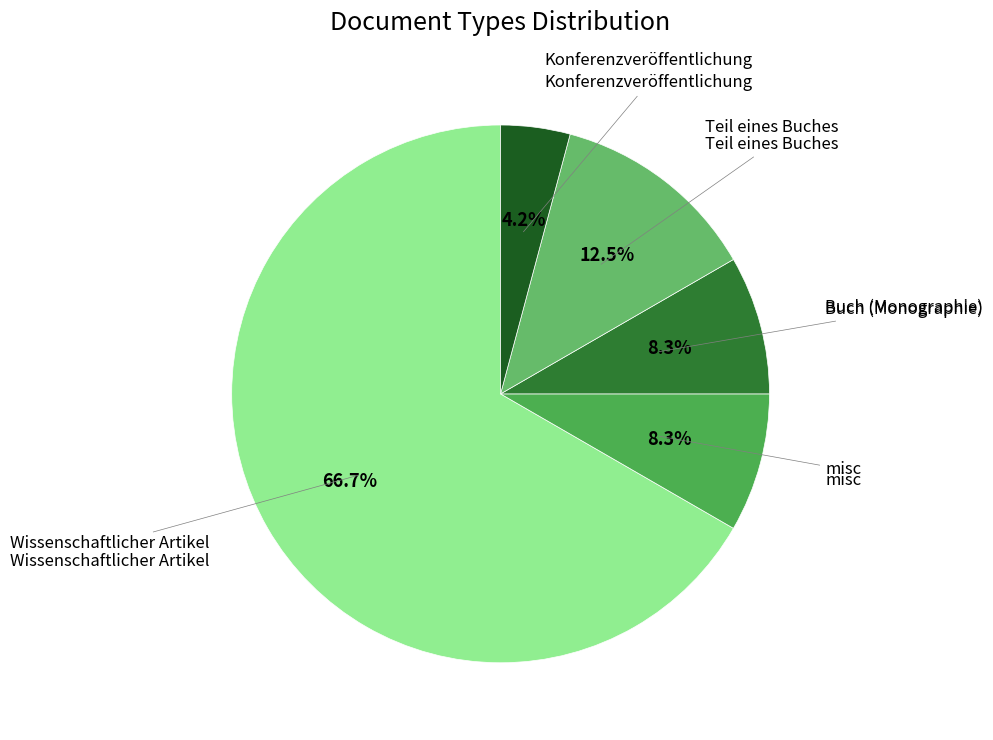

Is there a majority slice in this chart?

Yes